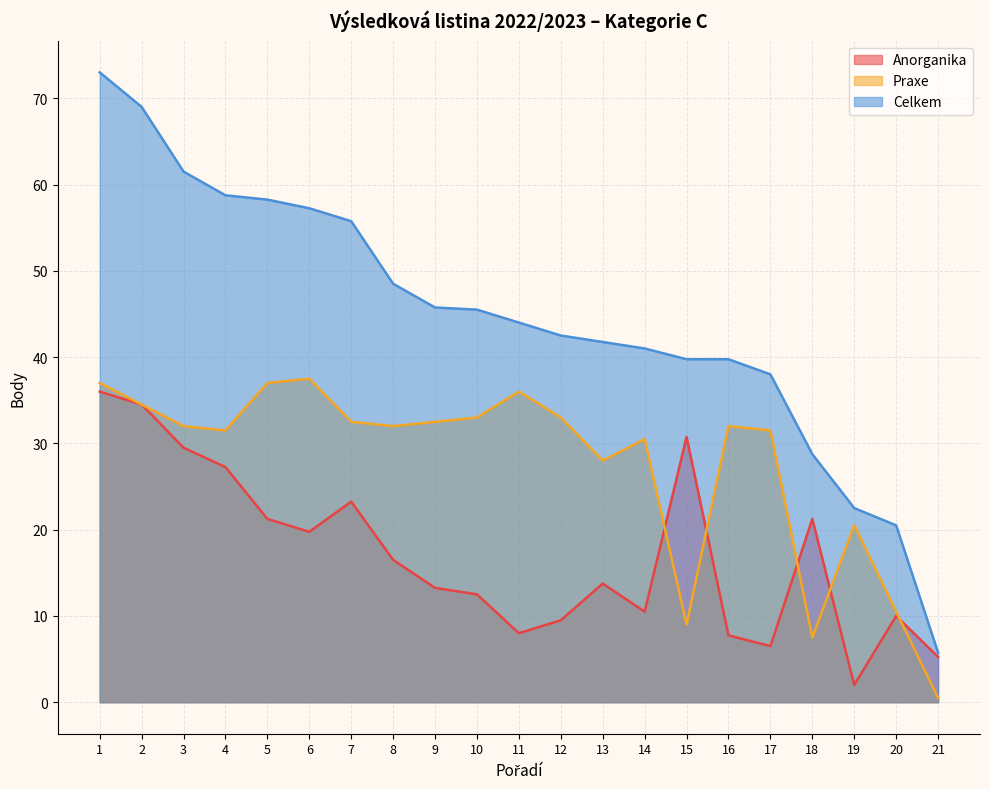

What is the maximum value for Anorganika?

36.0